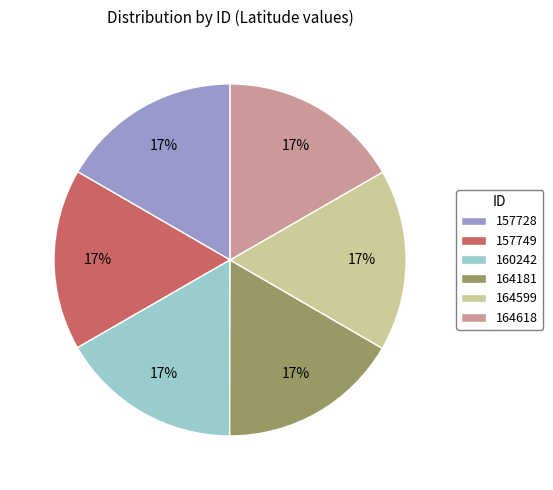

The 164181 slice represents 31% of the pie. True or false?

False